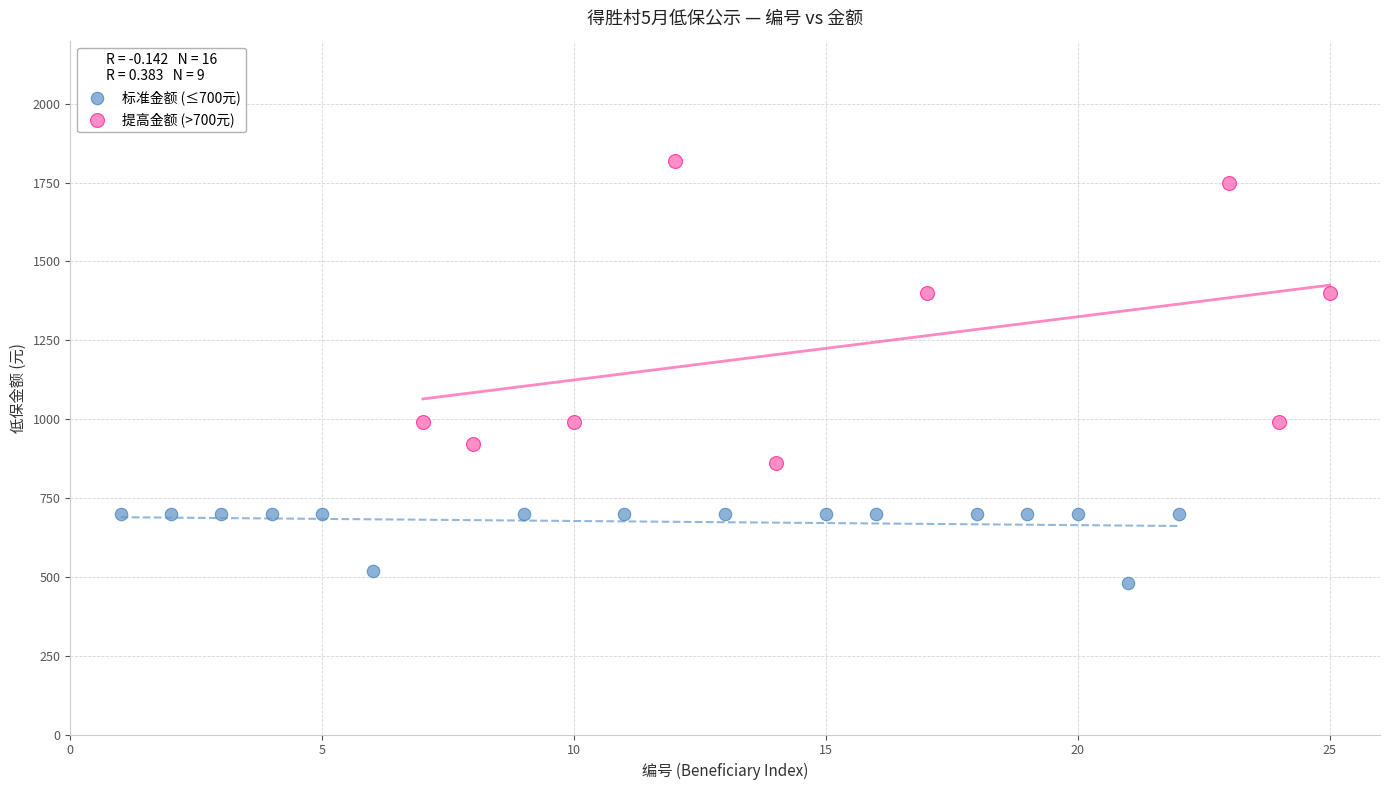

Which series has the largest Y range (max minus min)?

提高金额 (>700元)